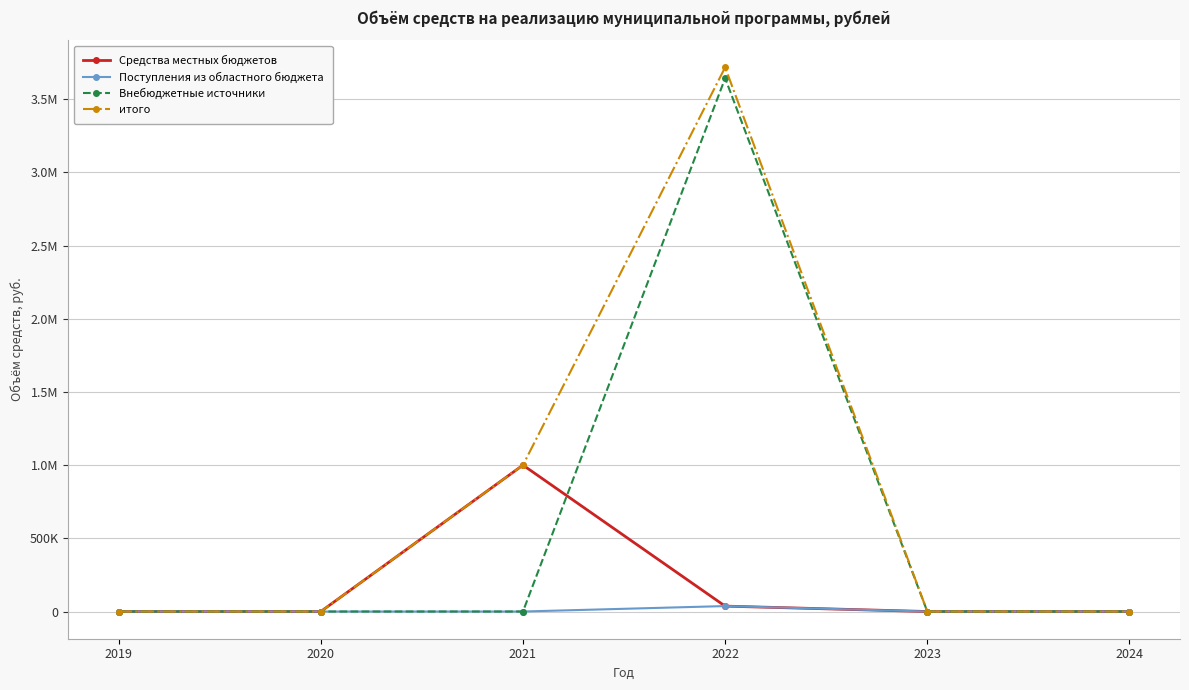

What are all the series names shown in the legend?

Средства местных бюджетов, Поступления из областного бюджета, Внебюджетные источники, итого